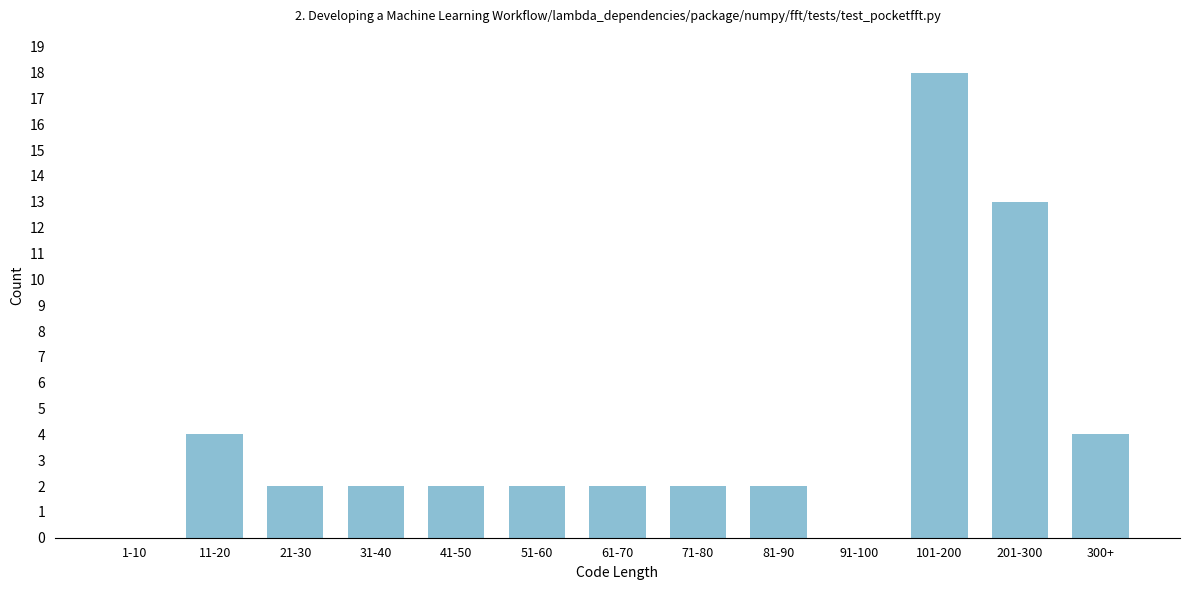

Reading left to right, transcribe all the data shown in this chart.

1-10=0	11-20=4	21-30=2	31-40=2	41-50=2	51-60=2	61-70=2	71-80=2	81-90=2	91-100=0	101-200=18	201-300=13	300+=4